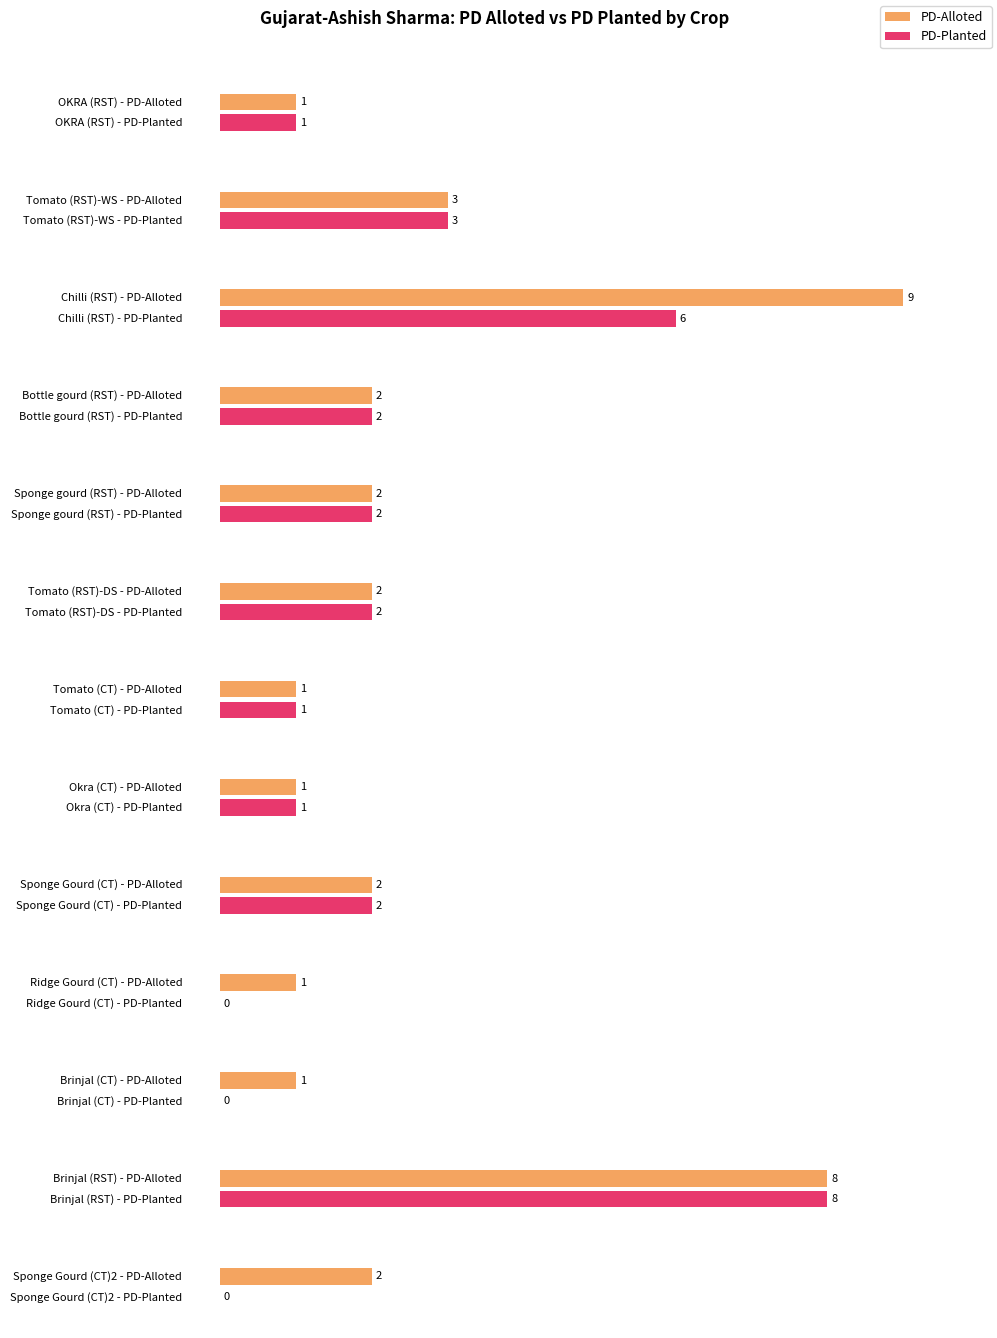

Which category has the lowest value in the PD-Planted series?

Ridge Gourd (CT)